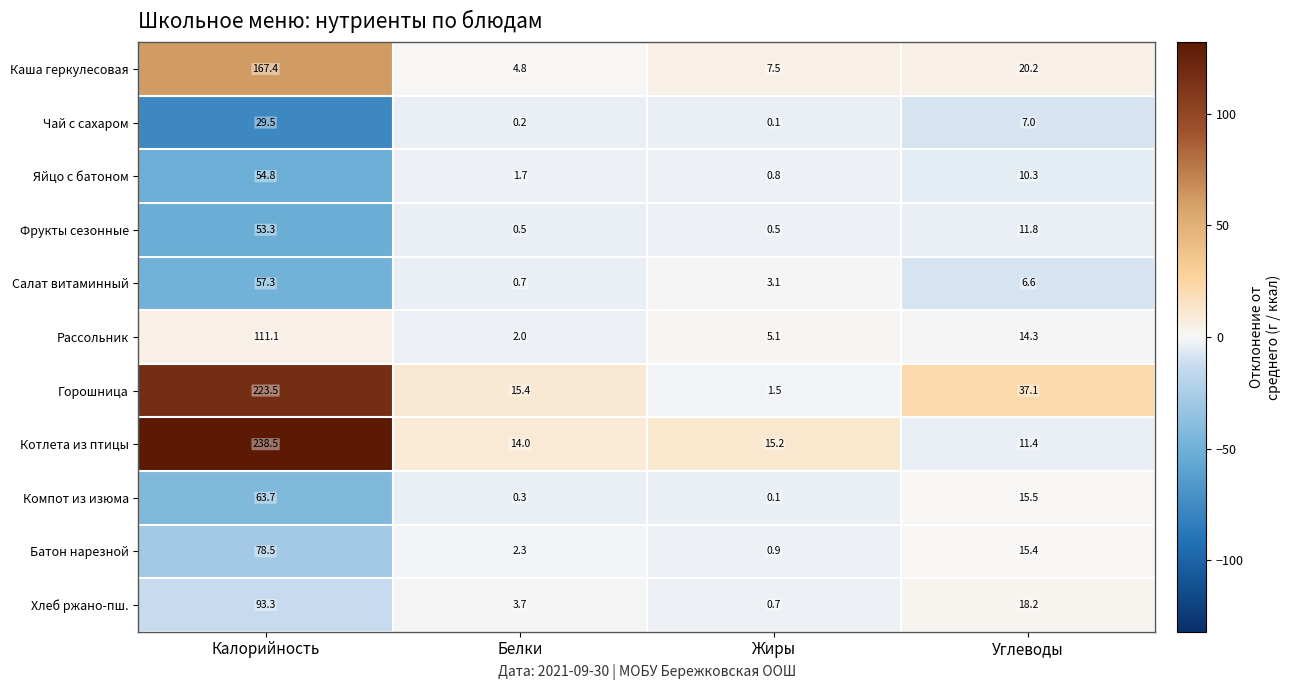

At which label does Яйцо с батоном reach its minimum?

Жиры